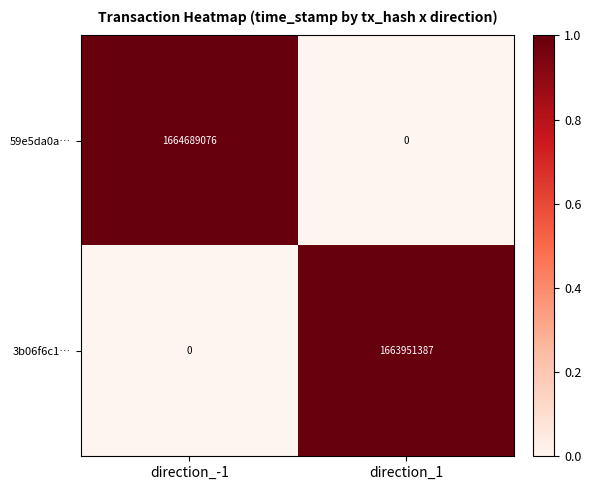

What is the highest value of the 3b06f6c1… series?

1663951387